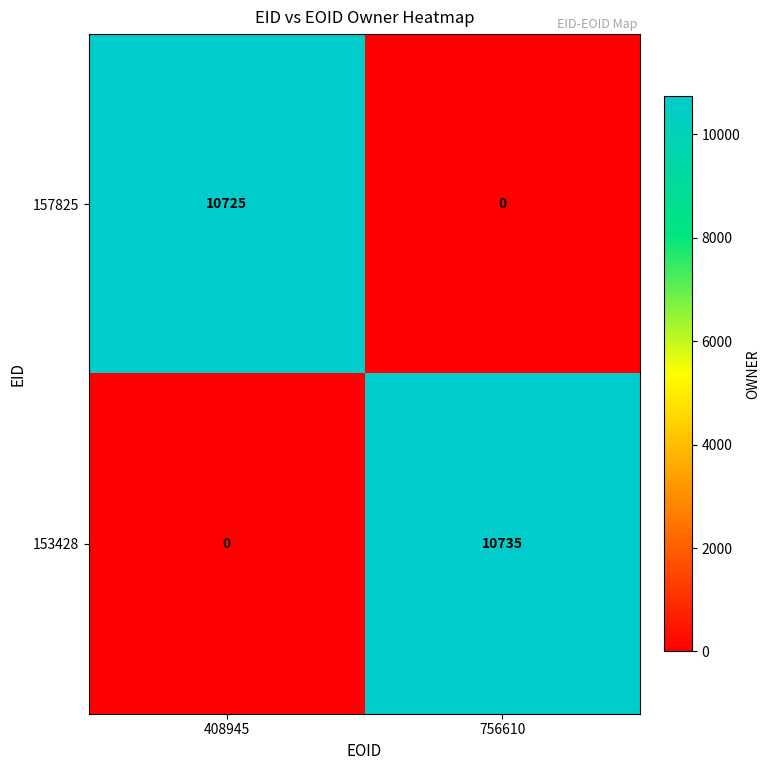

What is the sum of all 153428 values?

10735